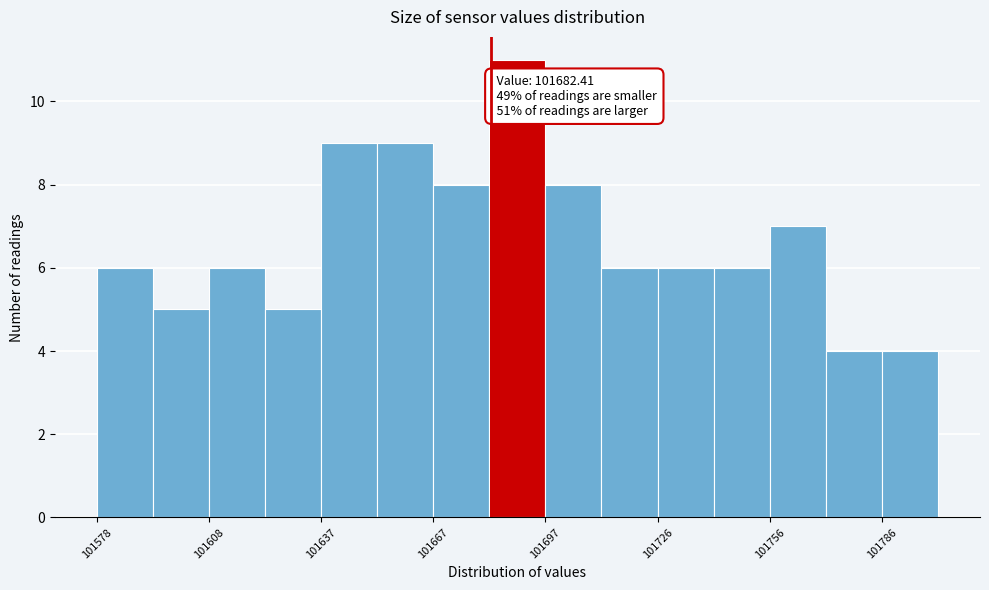

Read against the x-axis, roughly where is the centre of the tallest bar?

101690